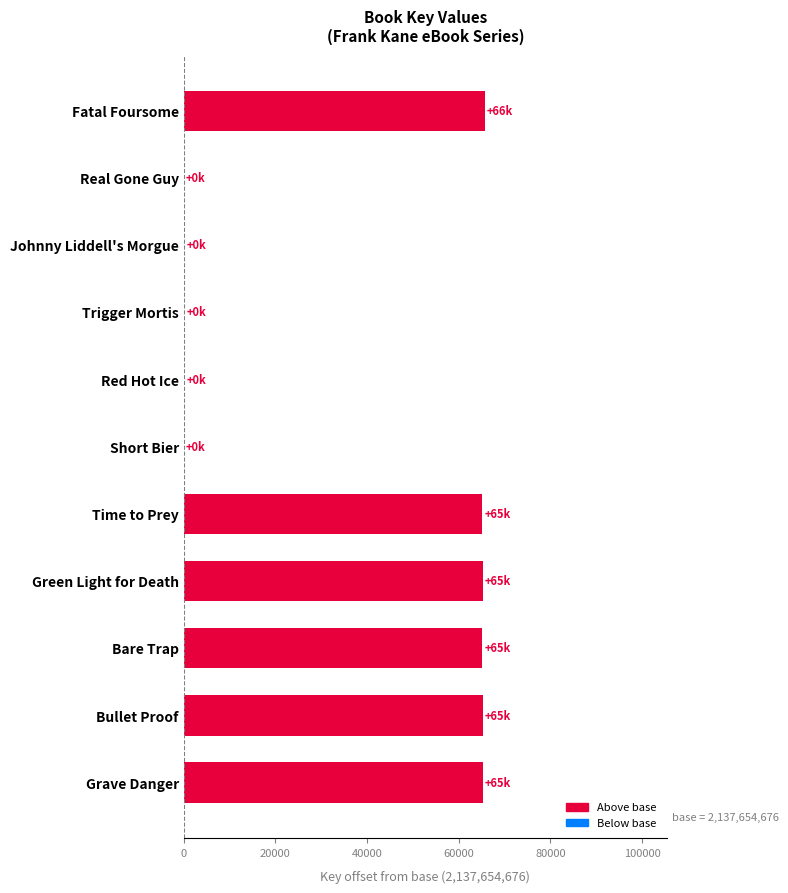

Is it true that the value at Bullet Proof is 108614?

False